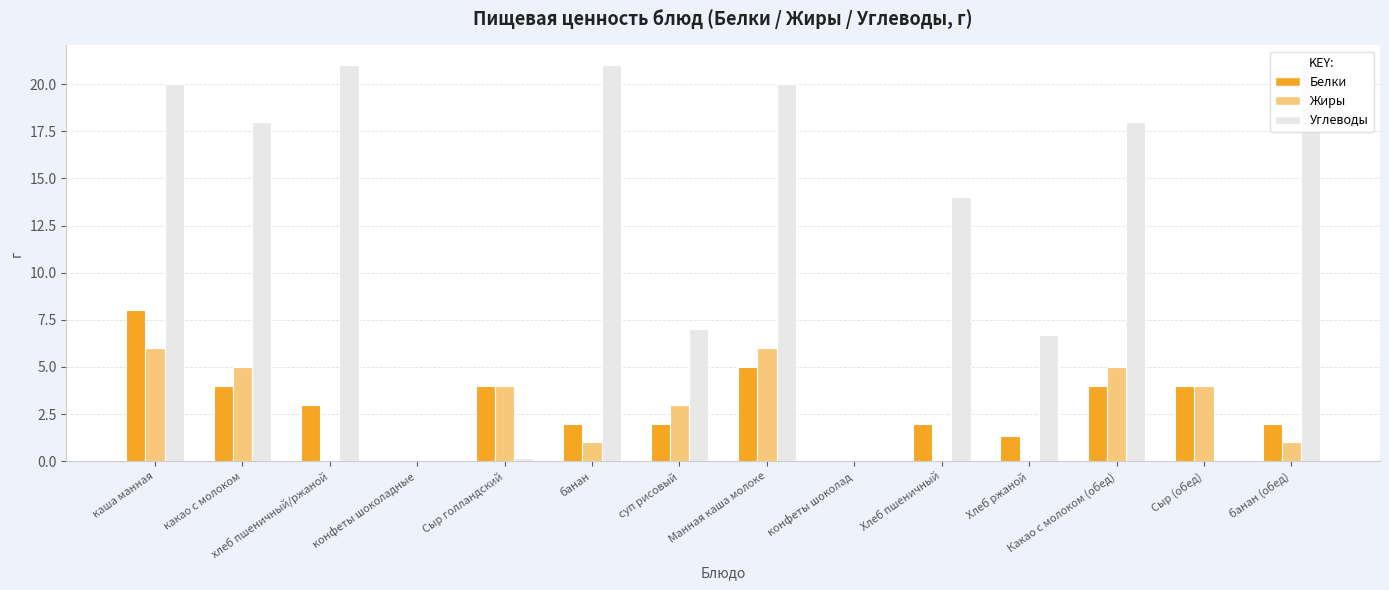

Between суп рисовый and Хлеб пшеничный, which series saw the biggest shift?

Углеводы